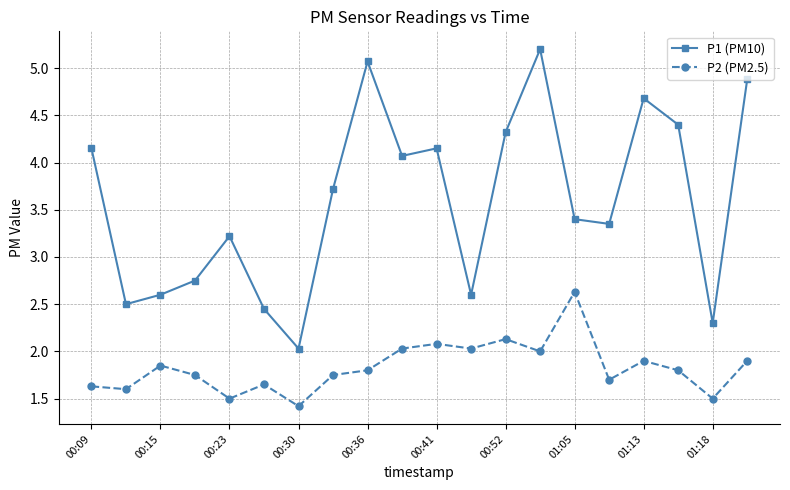

How many data points in P1 (PM10) are above 3?

13